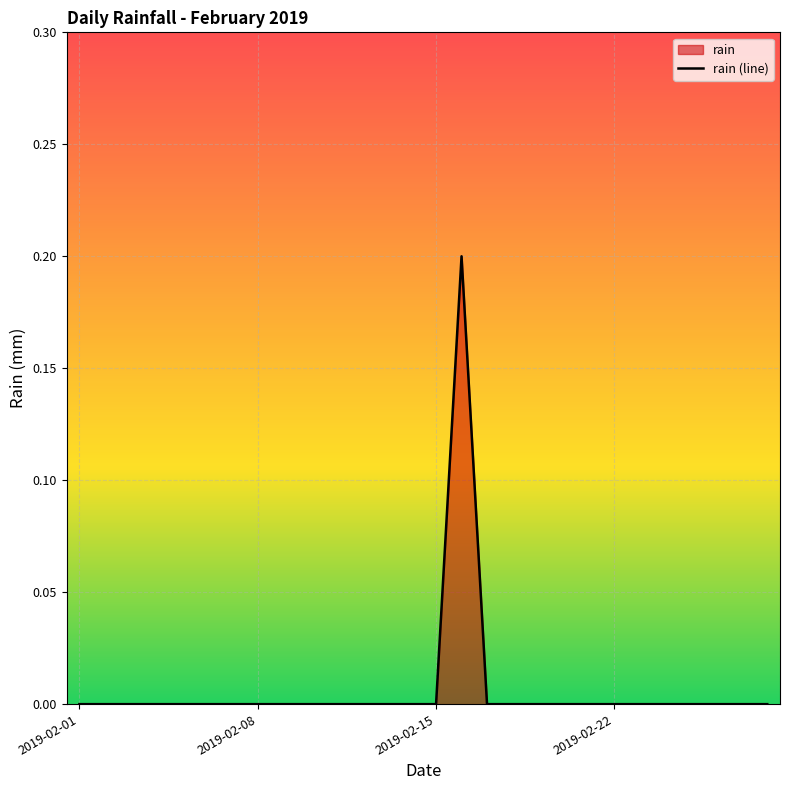

How many data points does each series have?

28